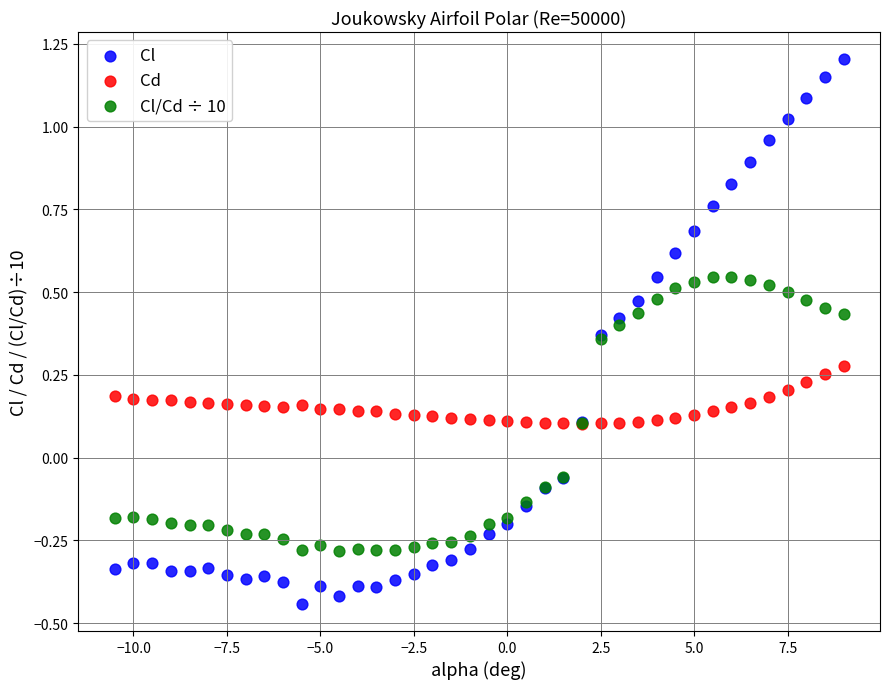

What are all the series names shown in the legend?

Cl, Cd, Cl/Cd ÷ 10